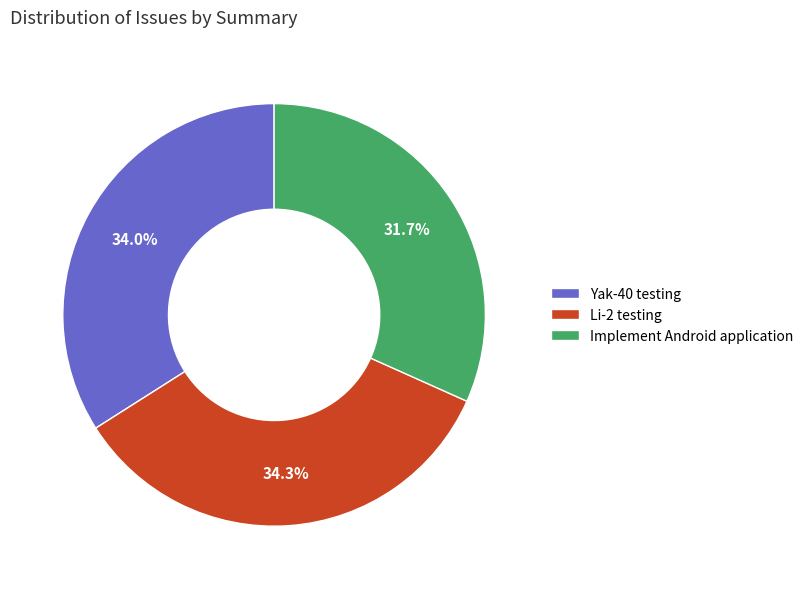

Is Yak-40 testing the majority of the pie?

No